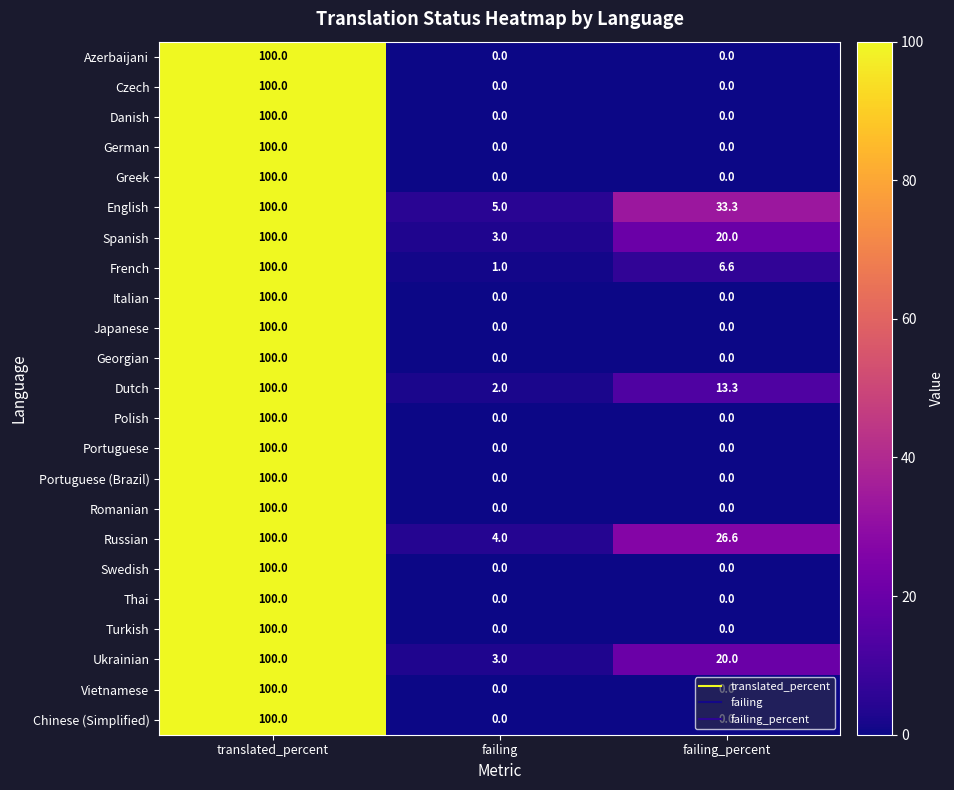

Is it true that Polish equals 100.0 at translated_percent?

True